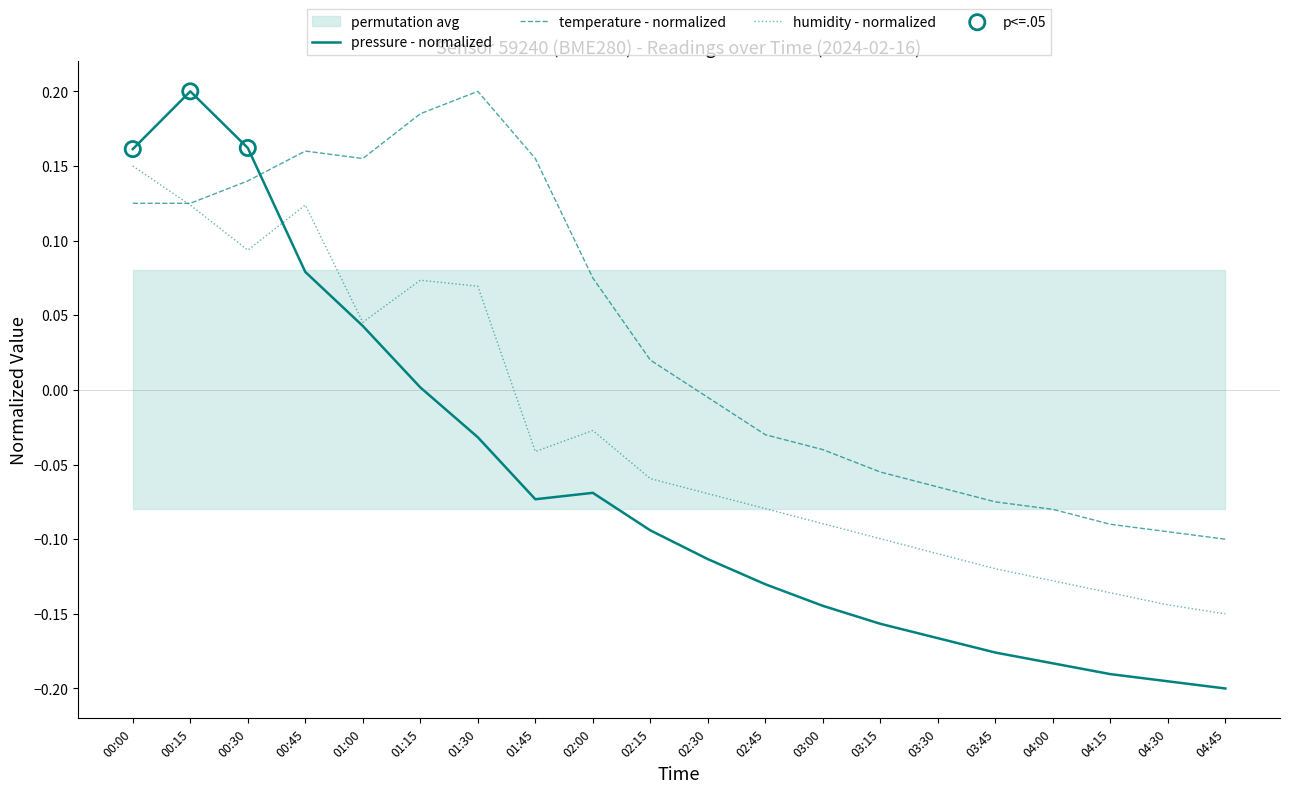

At which category is the sum across all series the highest?

00:15